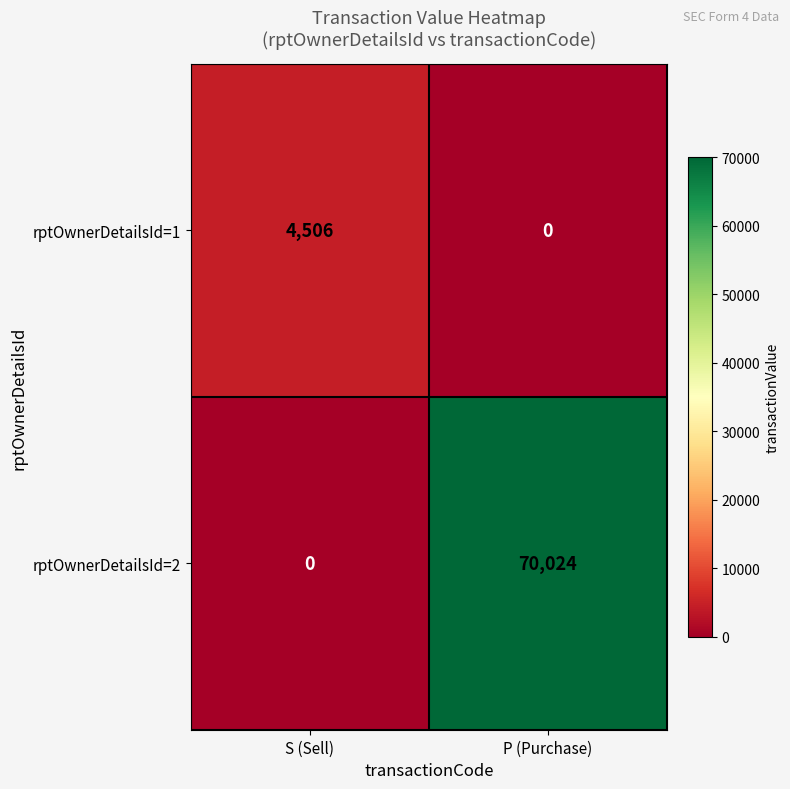

Reading left to right, transcribe all the data shown in this chart.

rptOwnerDetailsId=1: 4506	0
rptOwnerDetailsId=2: 0	70024